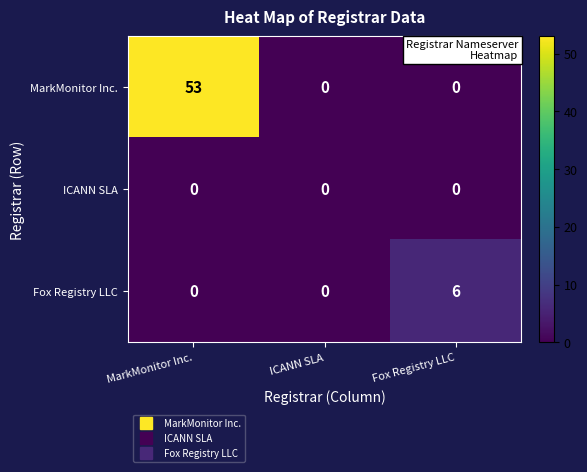

Rank the series by their maximum value, from highest to lowest.

MarkMonitor Inc., Fox Registry LLC, ICANN SLA